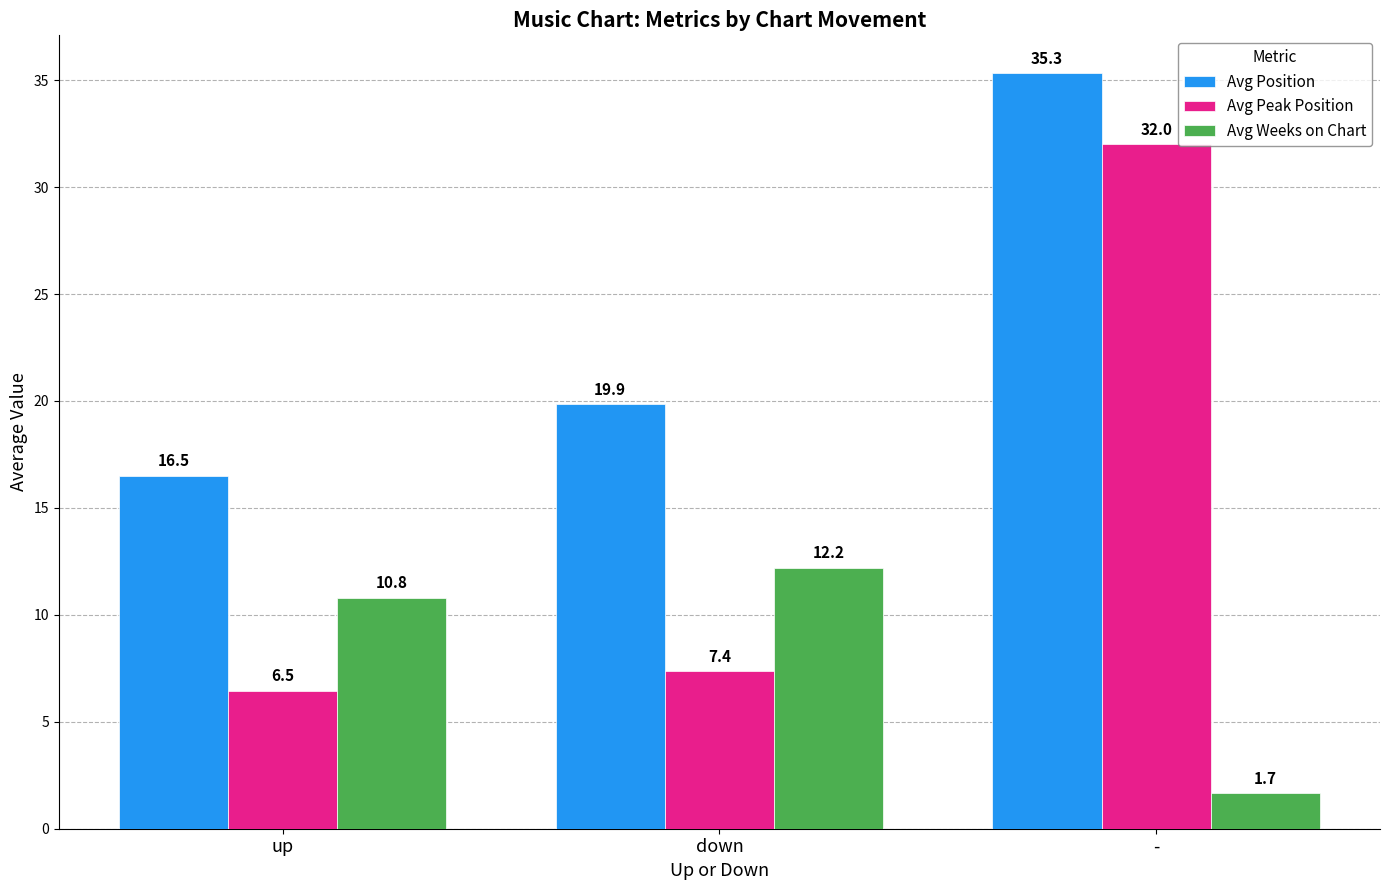

List the labels in order of Avg Weeks on Chart value, smallest first.

-, up, down